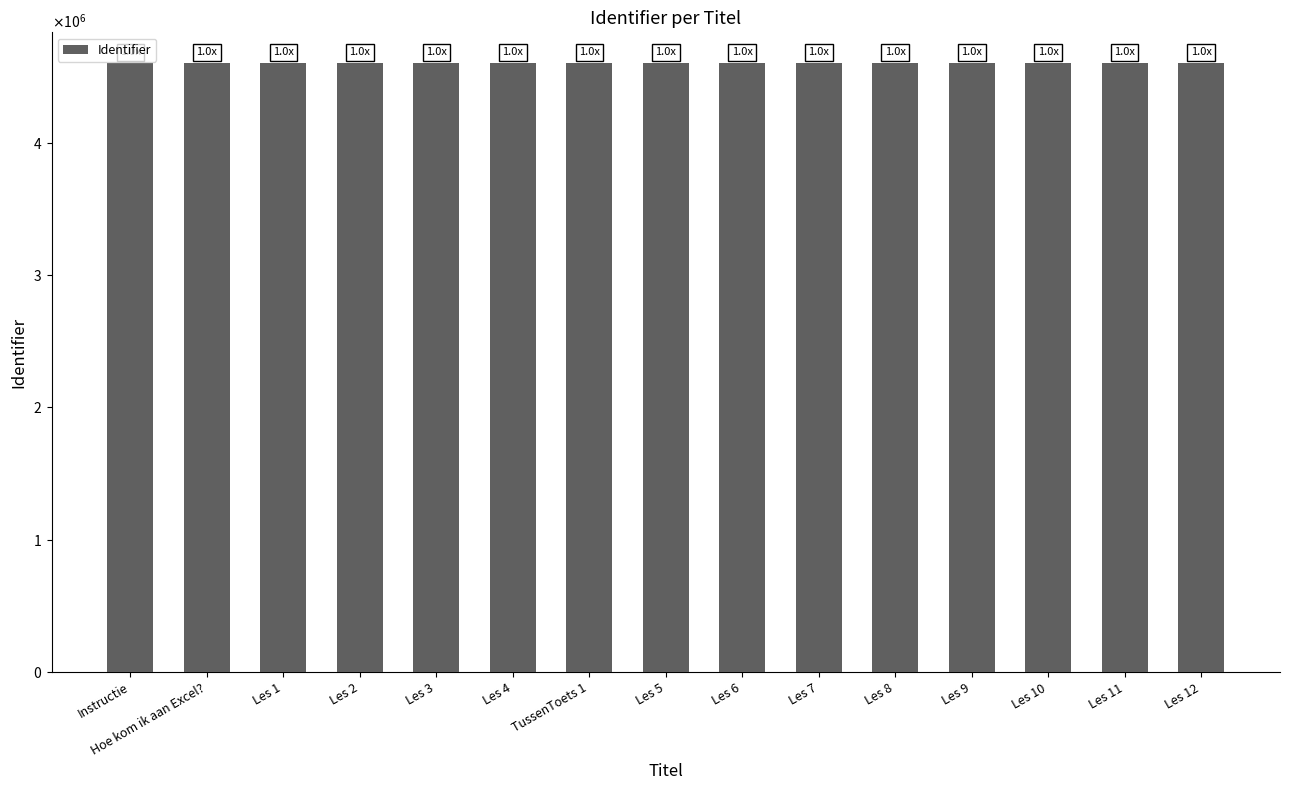

What is the label of the 3rd bar from the right?

Les 10